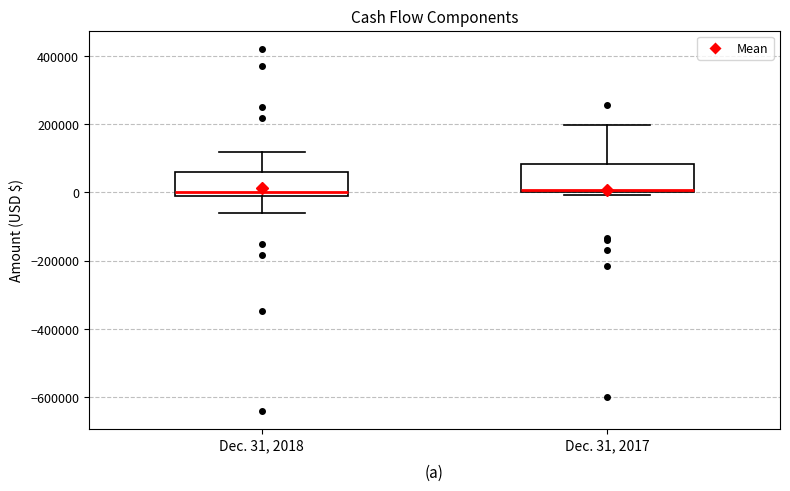

Reading left to right, read every box against the y-axis: the position of its median line, the range the box covers, and the ends of its whiskers. The values are not printed on the chart, so give them approximately, as read against the axis.

Dec. 31, 2018: median 0, box -20000 to 60000, whiskers -60000 to 120000
Dec. 31, 2017: median 0 (just above the box's lower edge), box 0 to 80000, whiskers 0 (just below the box's lower edge) to 200000